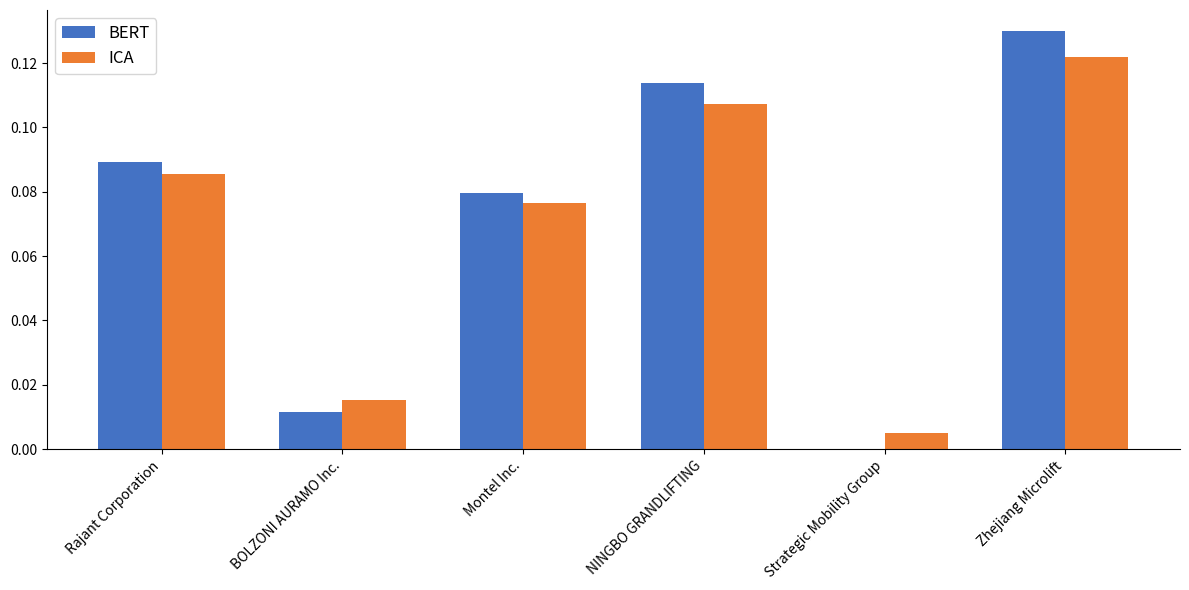

The value of ICA at Rajant Corporation is 0.0. True or false?

False